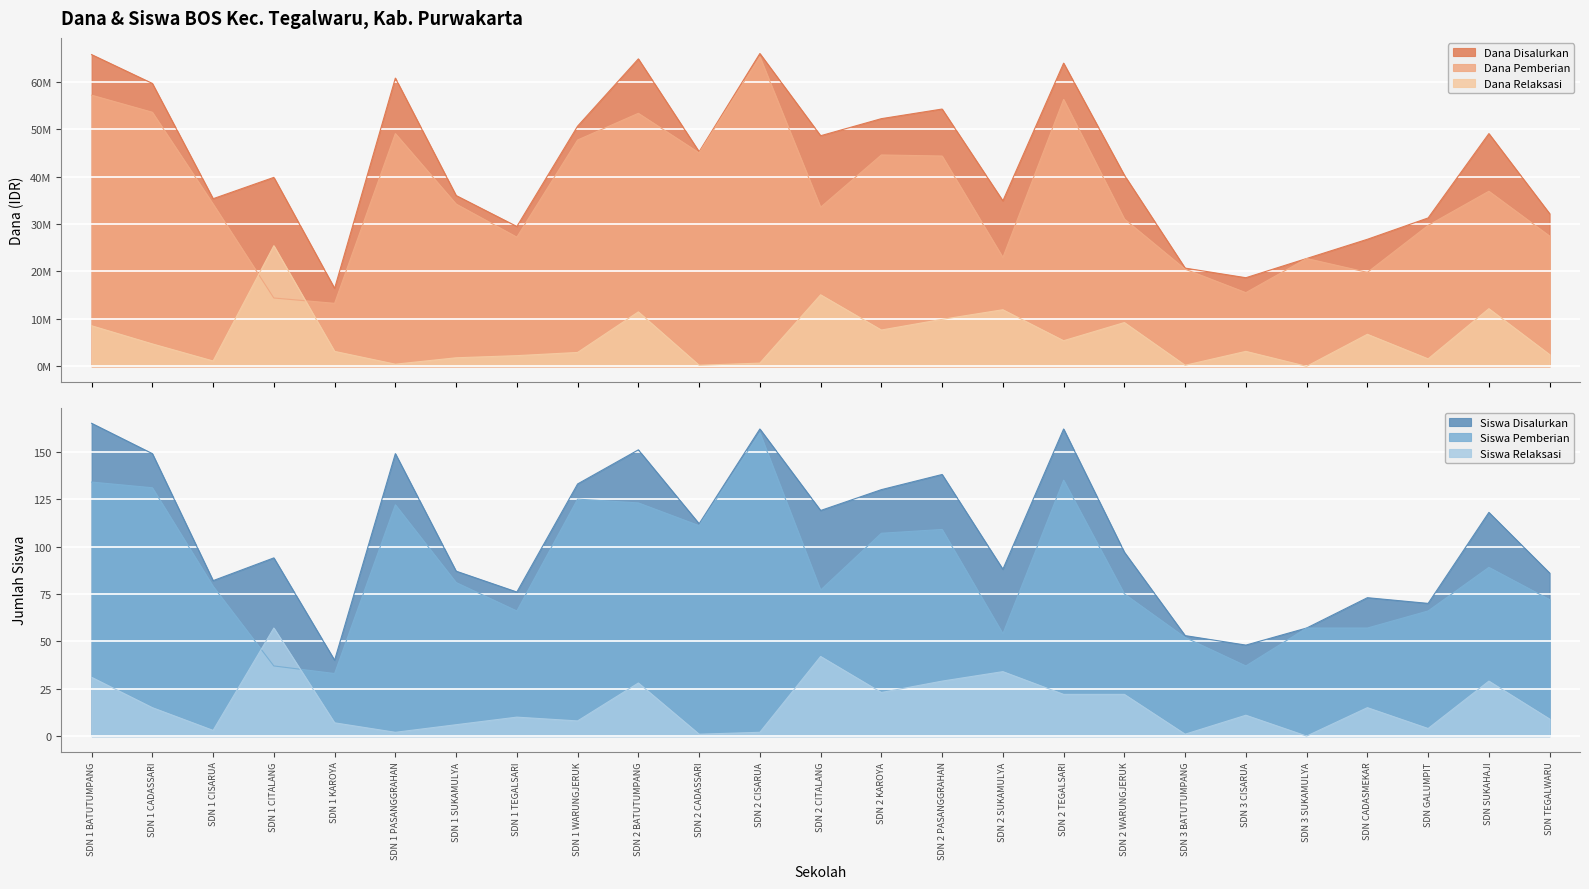

Is the value of Dana Relaksasi at SDN 3 CISARUA greater than the value of Siswa Disalurkan at SDN 2 SUKAMULYA?

Yes